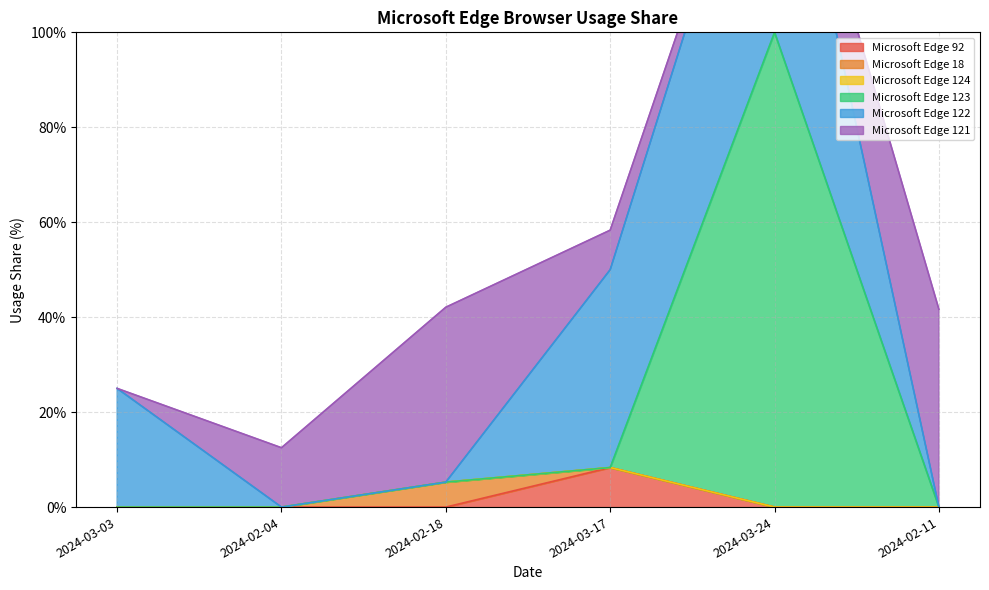

How many interior local peaks does the Microsoft Edge 121 series have?

1